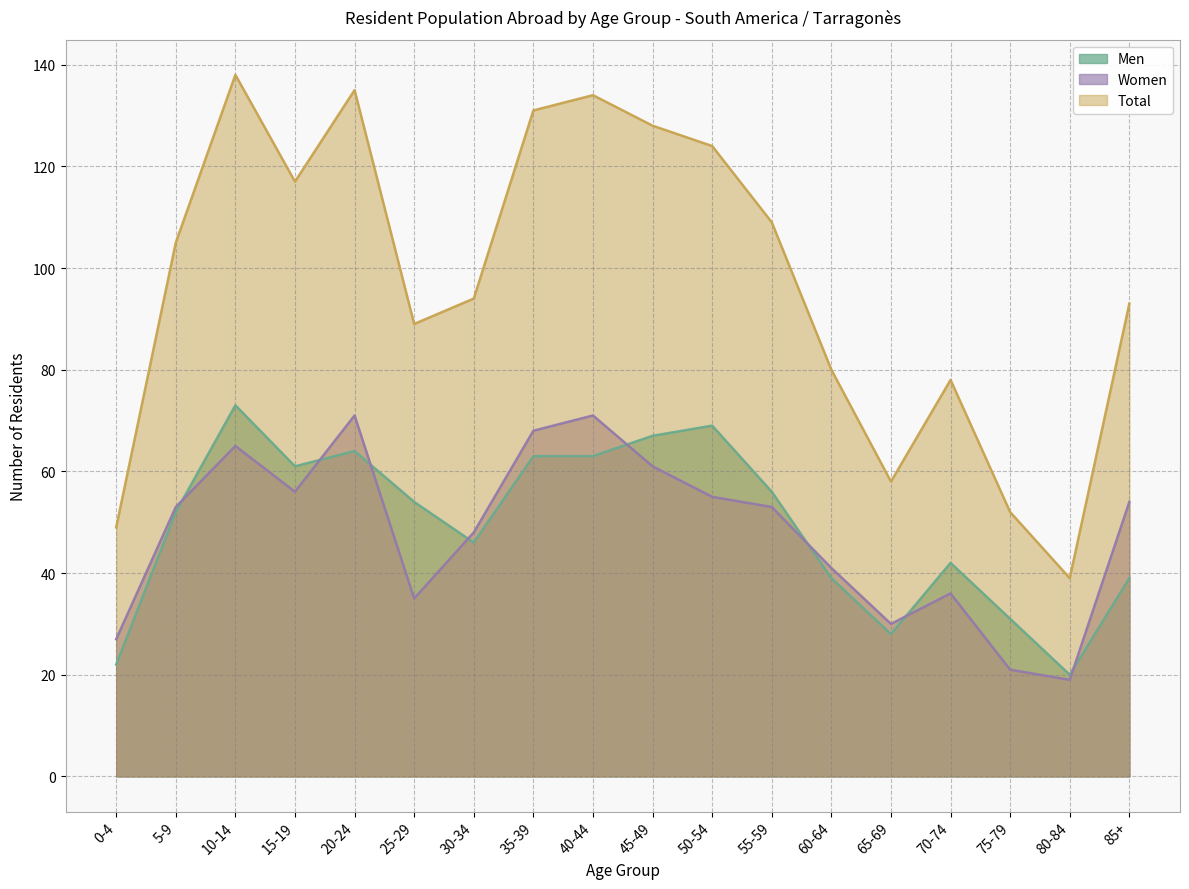

How many lines are shown in the chart?

3